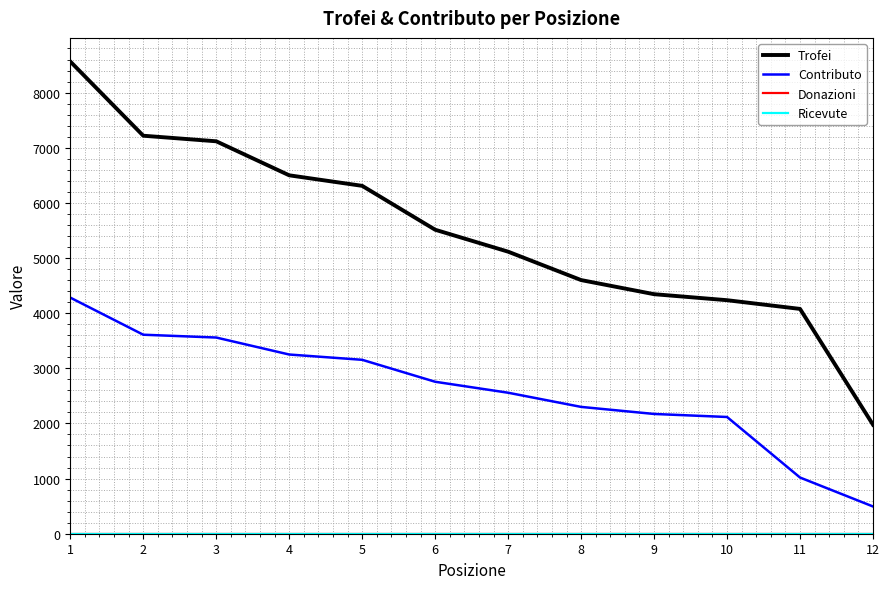

How many lines are shown in the chart?

4